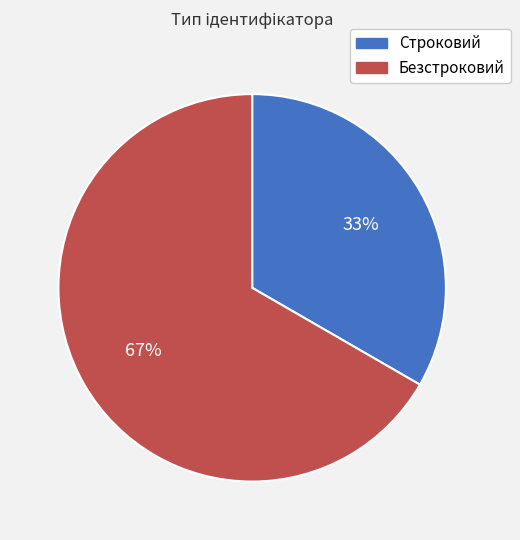

To the nearest percent, what is the combined percentage of Строковий and Безстроковий?

100%